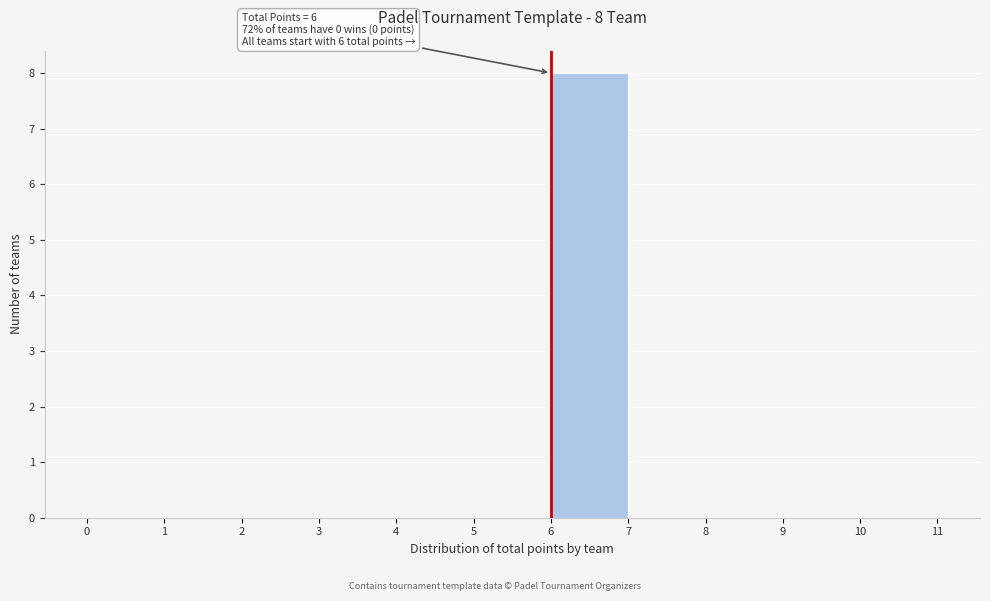

Over which range of the x-axis is the bar tallest?

6 to 7